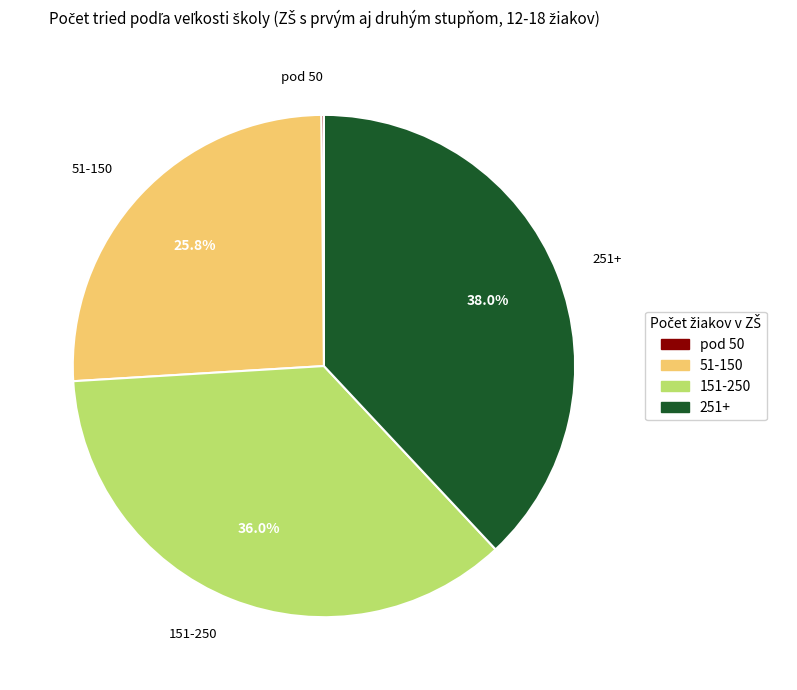

What percentage is the 151-250 slice, to the nearest percent?

36%